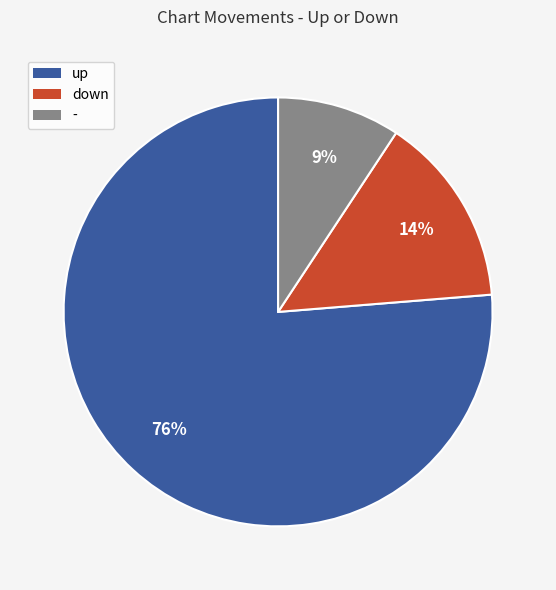

To the nearest percent, what is the average slice percentage?

33%